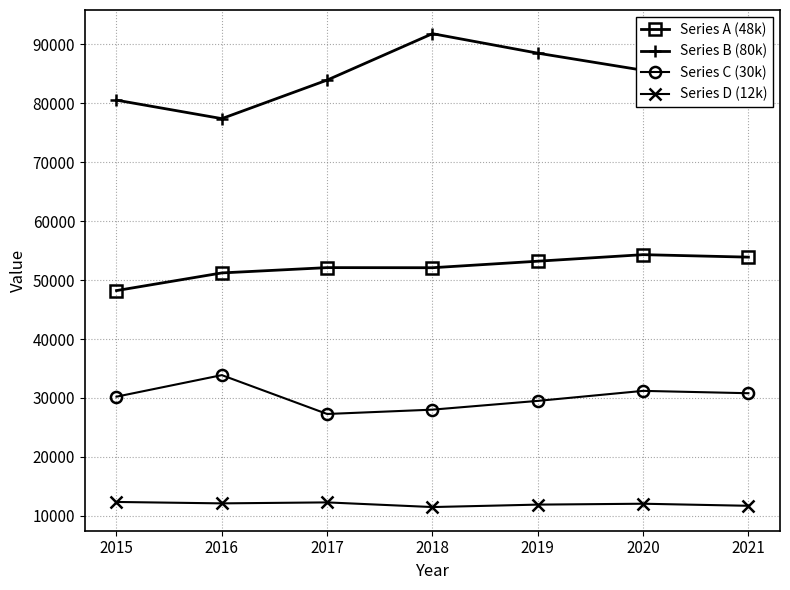

True or false: Series D (12k) and Series C (30k) intersect in this chart.

False